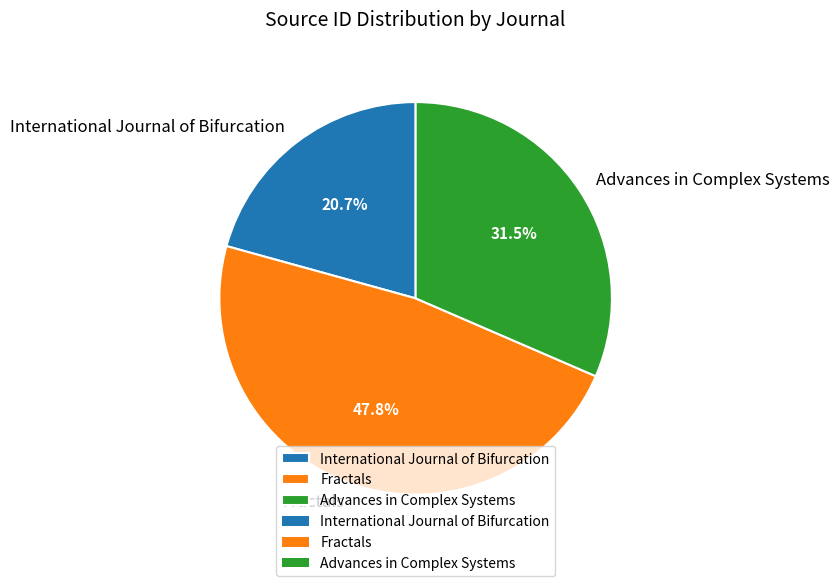

Do Fractals and International Journal of Bifurcation together represent more than half of the pie?

Yes